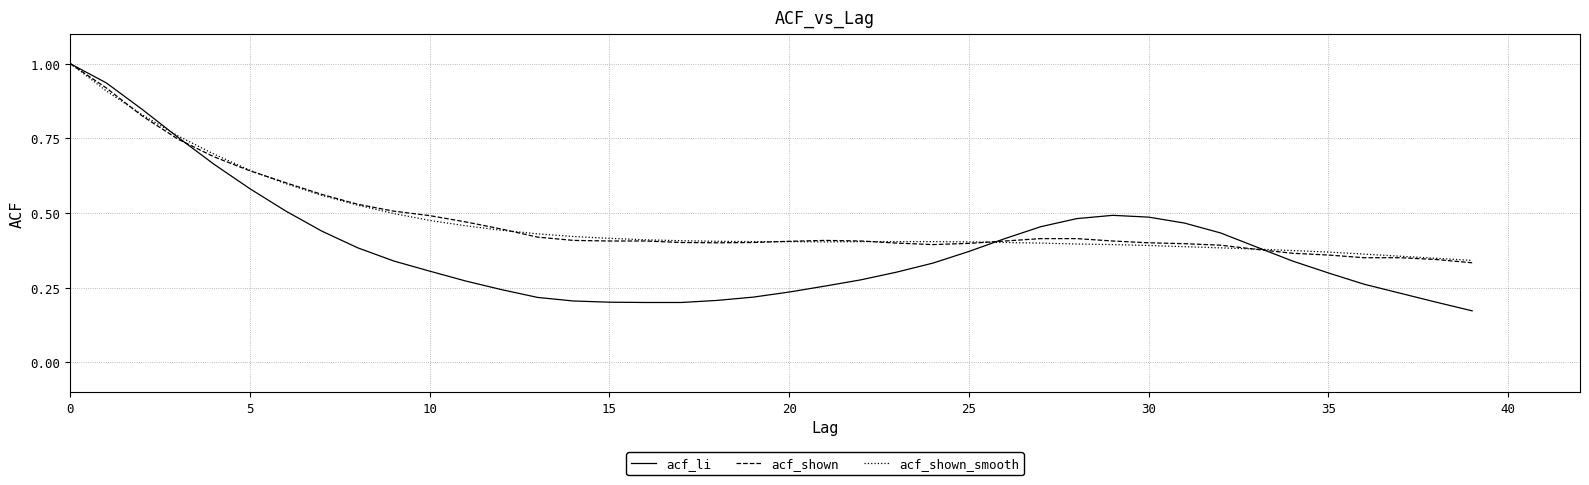

What is the highest value of the acf_li series?

1.0